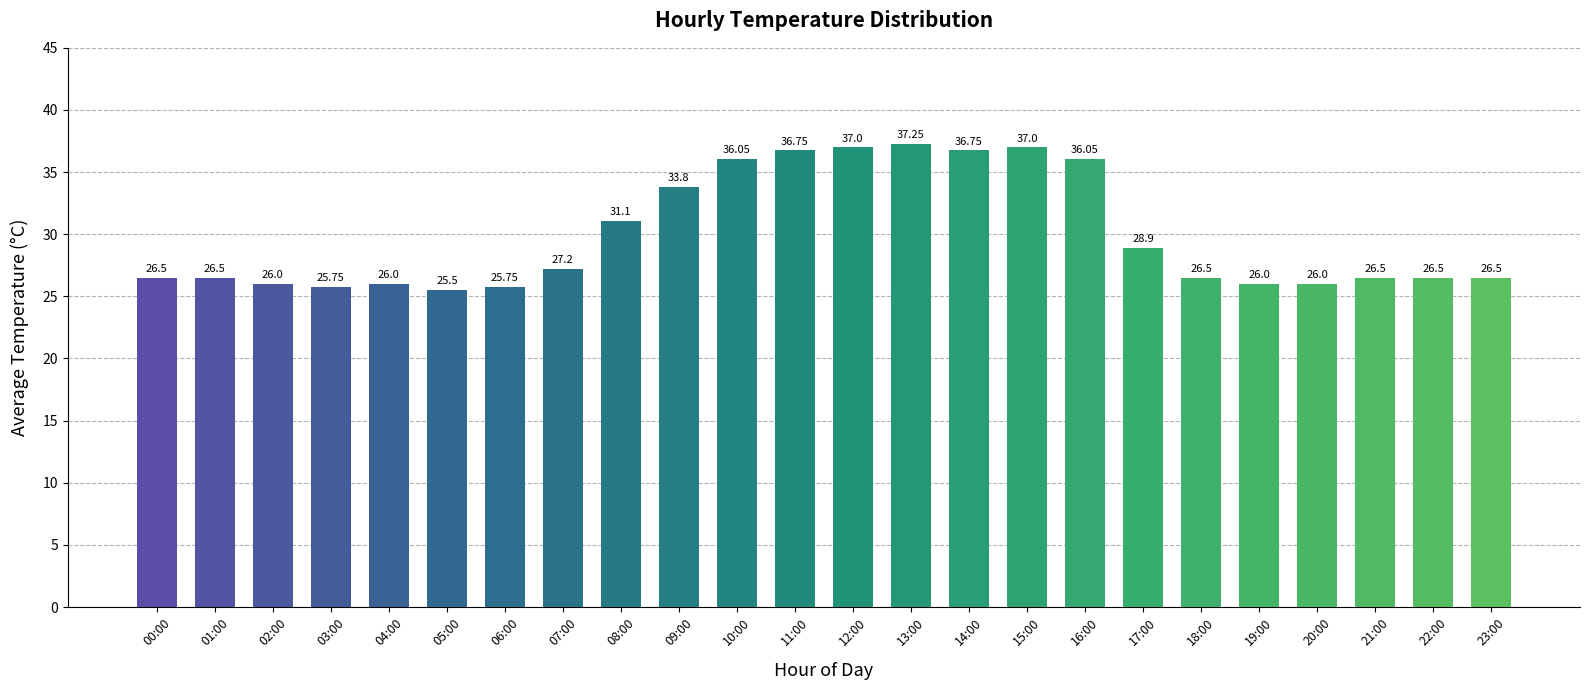

What is the label of the 13th bar from the right?

11:00